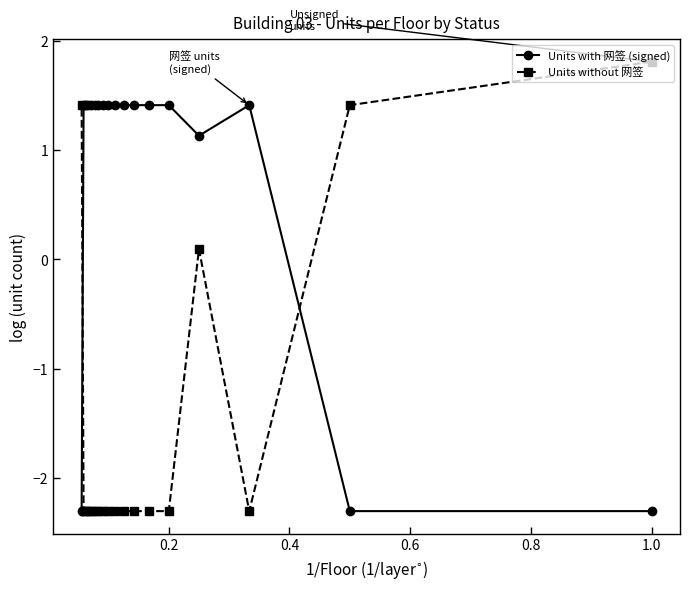

Which series ends up on top after the final intersection of Units with 网签 (signed) and Units without 网签?

Units without 网签